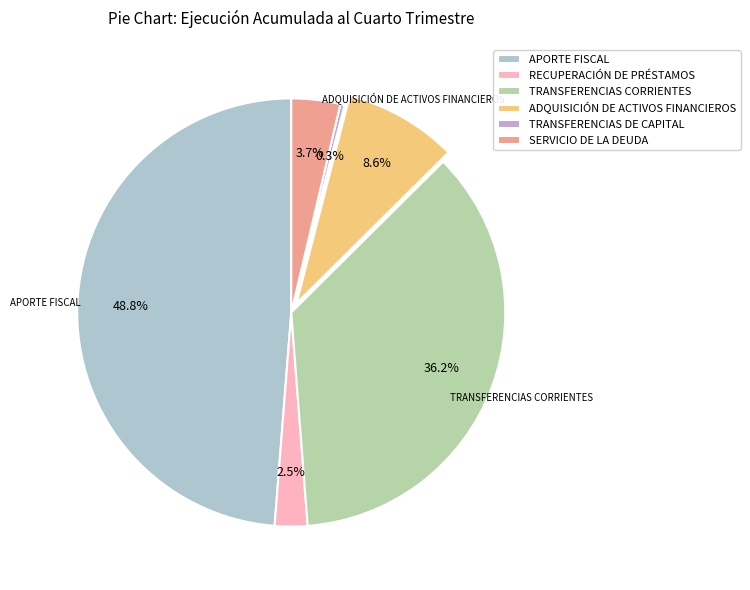

To the nearest percent, what portion does ADQUISICIÓN DE ACTIVOS FINANCIEROS represent?

9%